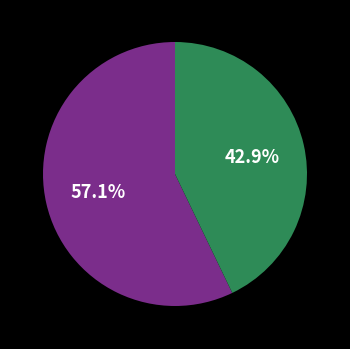

Count the number of slices in the pie.

2